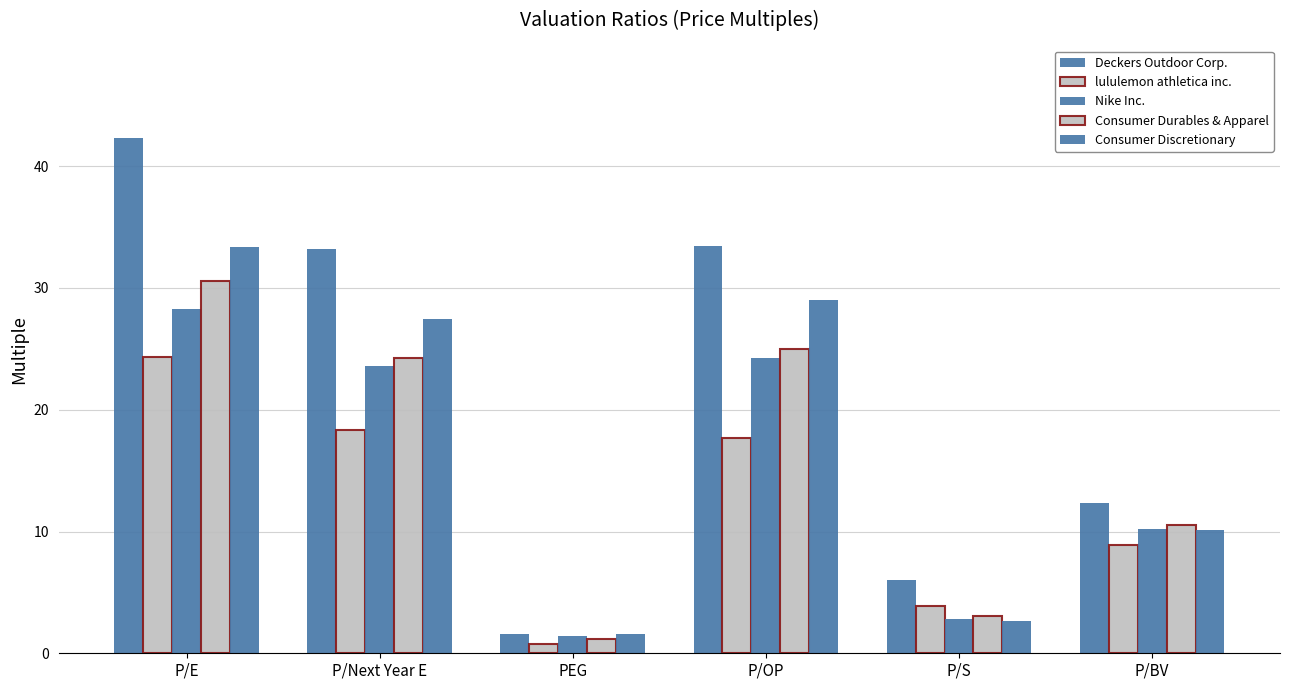

What is the label of the 3rd bar from the right?

P/OP